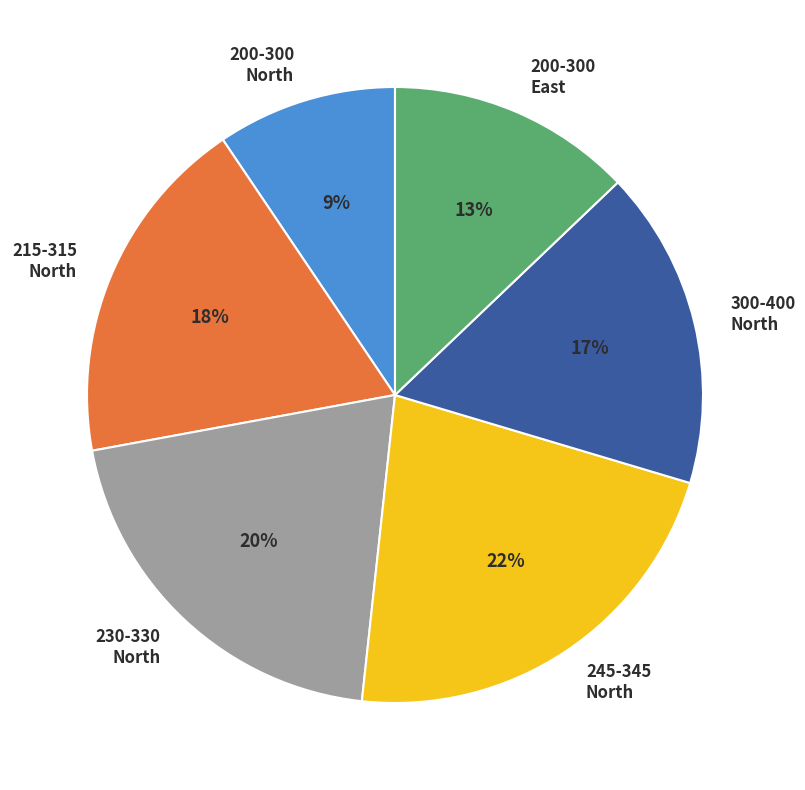

Which category has the smallest portion of the pie?

200-300 North